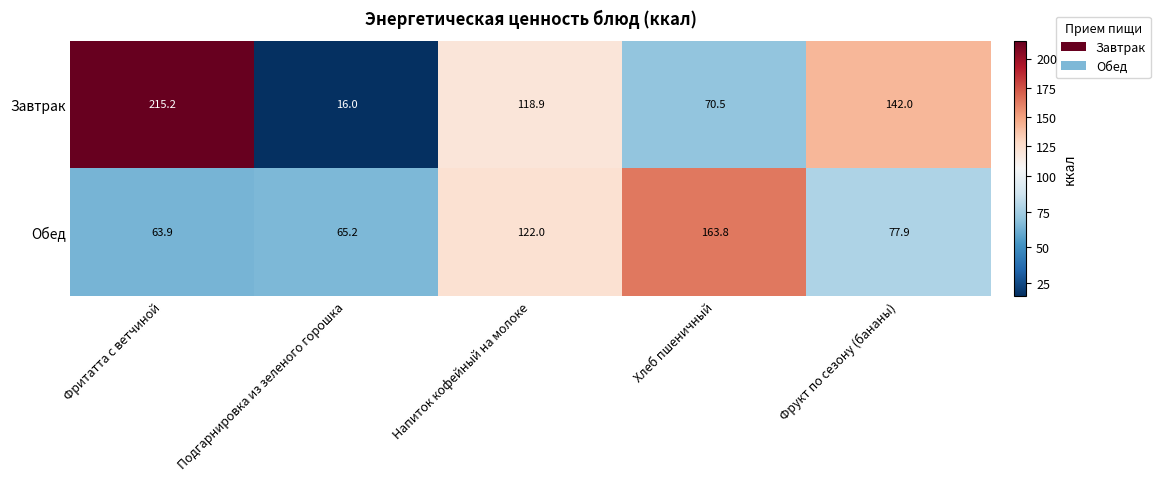

What is the approximate value of Завтрак at Фрукт по сезону (бананы)?

142.0